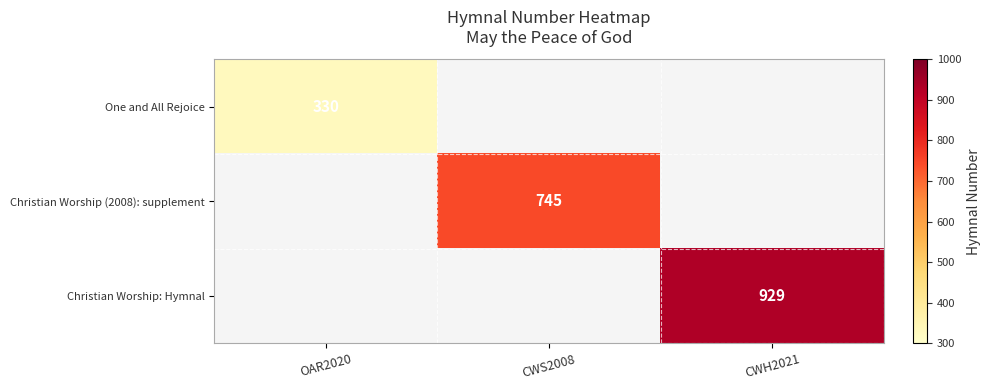

How many categories are shown in the chart?

3